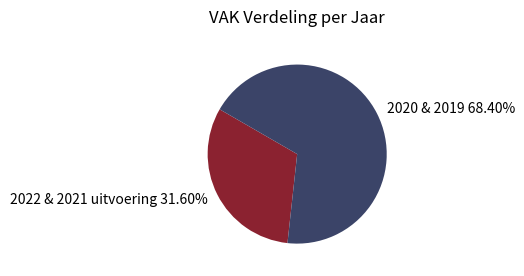

What is the smallest slice in the pie chart?

2022 & 2021 uitvoering